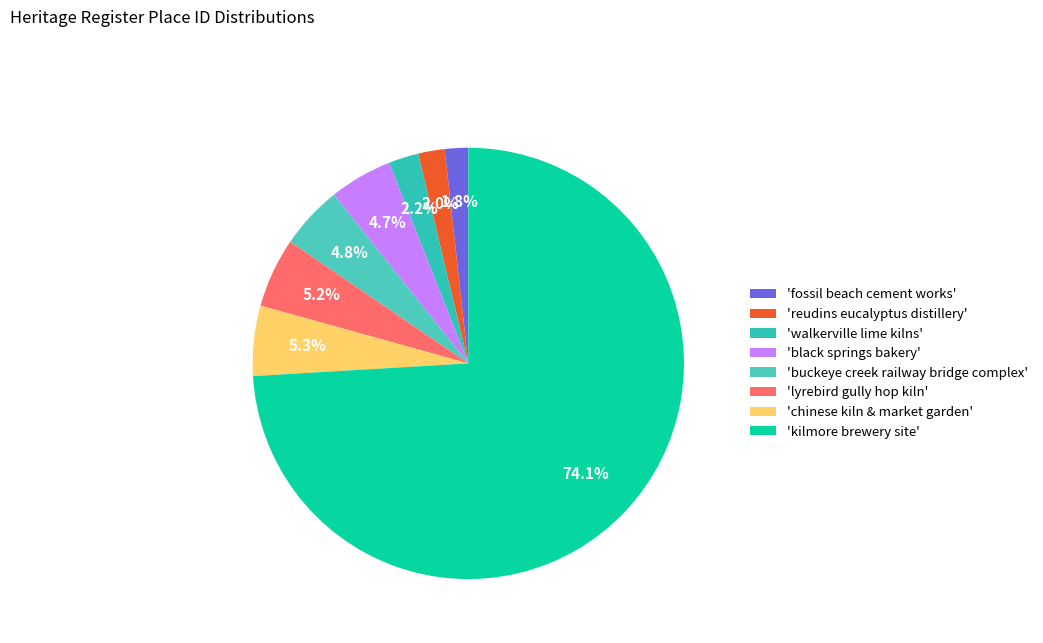

How many segments does this pie chart have?

8